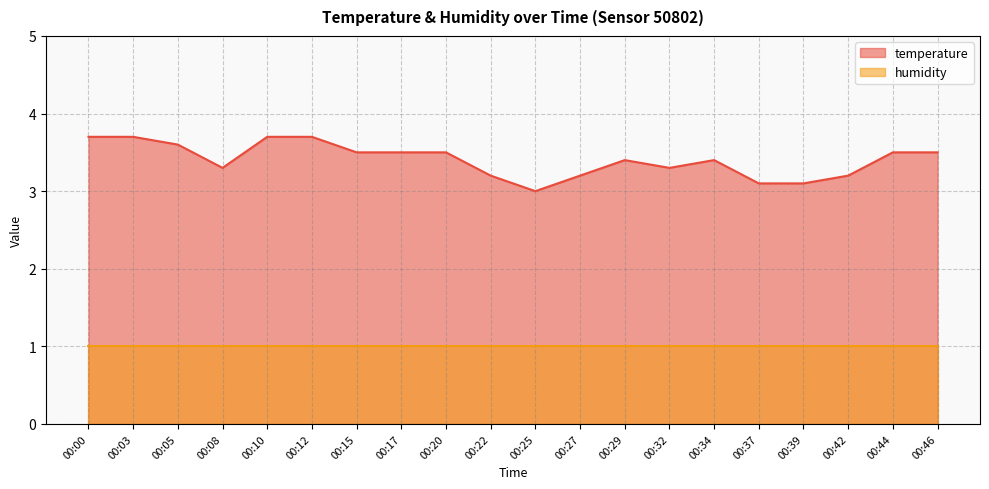

How many categories are shown in the chart?

20